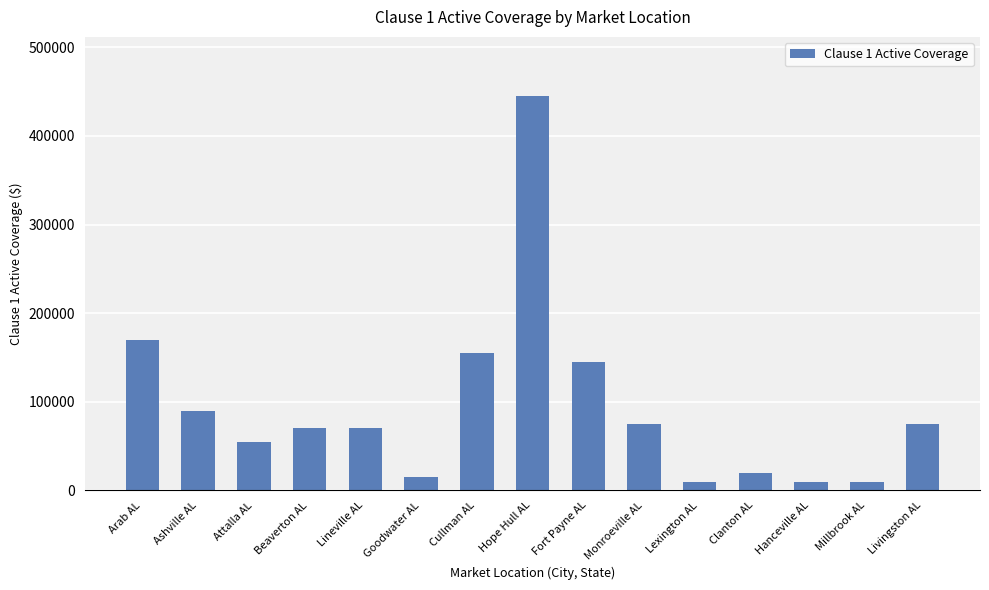

What is the label of the 10th bar from the right?

Goodwater AL